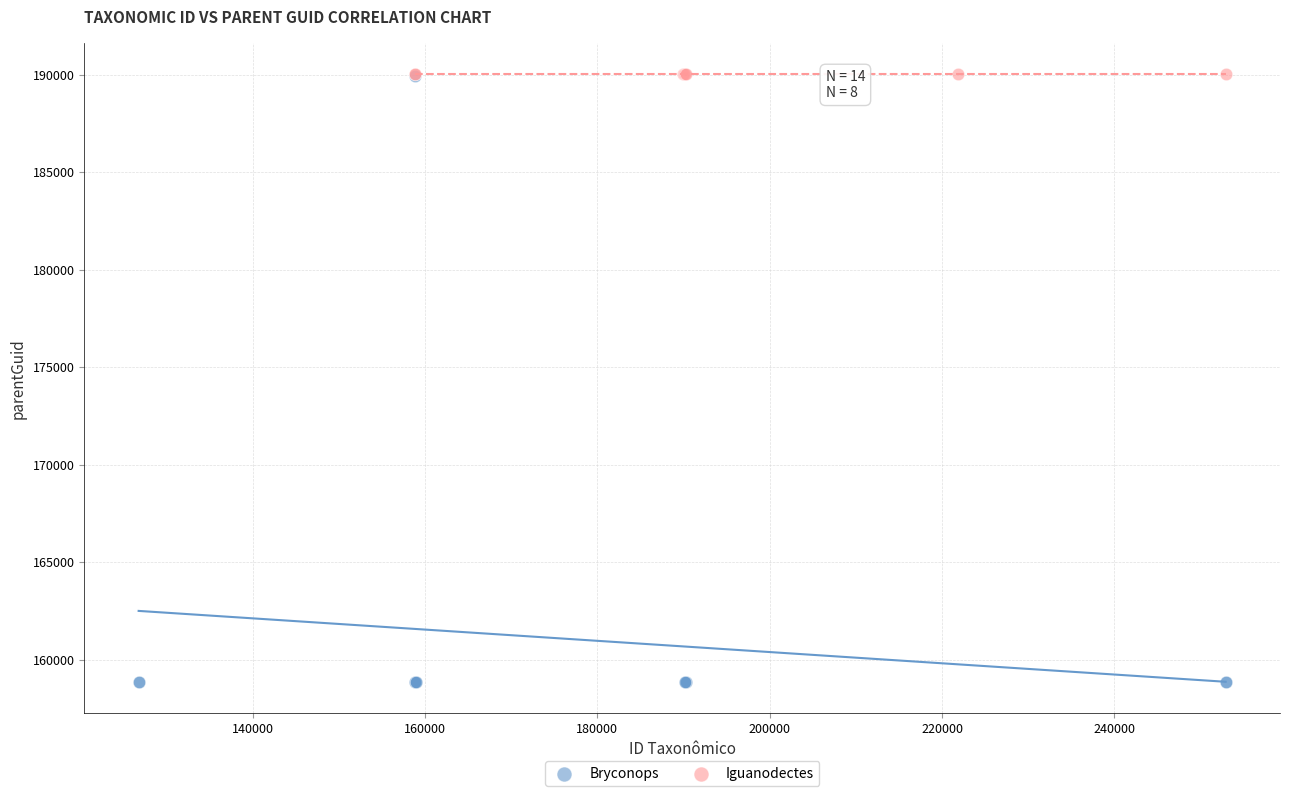

Which series contains the lowest Y value?

Bryconops